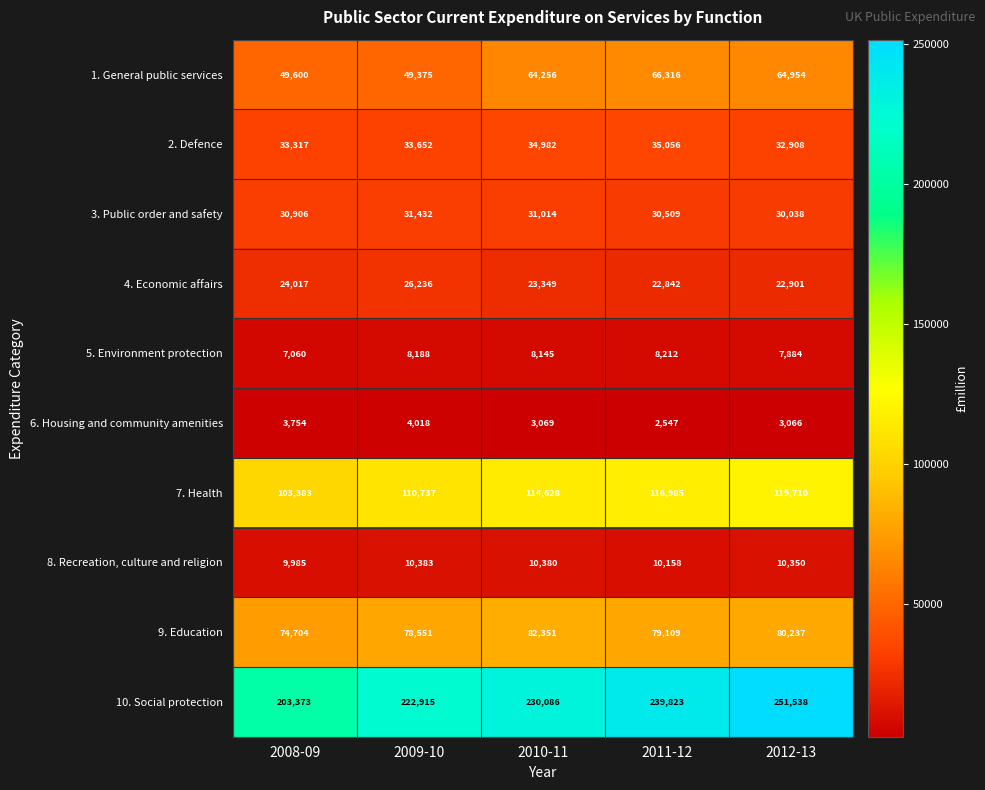

List the series in order of their peak value, lowest first.

6. Housing and community amenities, 5. Environment protection, 8. Recreation, culture and religion, 4. Economic affairs, 3. Public order and safety, 2. Defence, 1. General public services, 9. Education, 7. Health, 10. Social protection